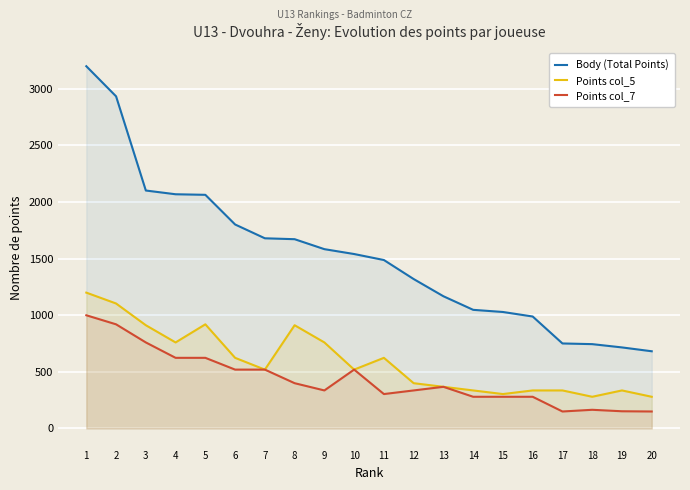

Where does the Points col_7 series first go above 368?

1